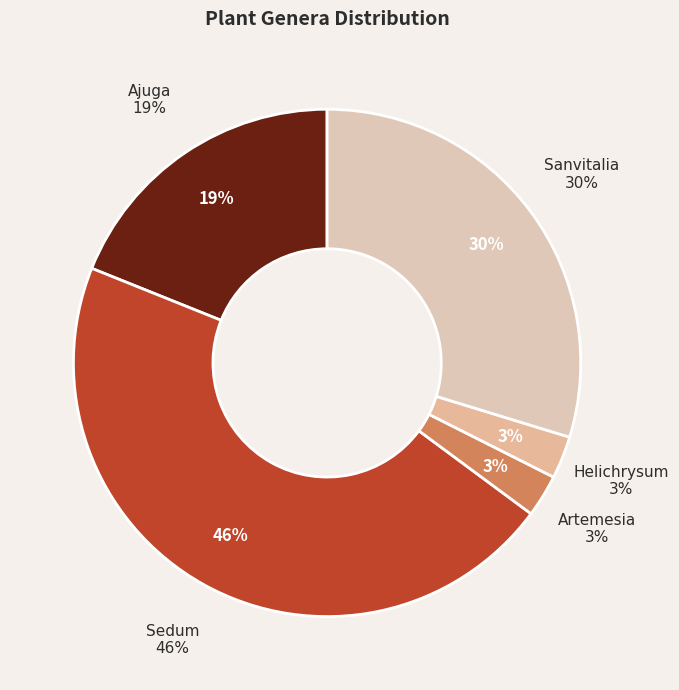

Do Helichrysum and Sanvitalia together represent more than half of the pie?

No